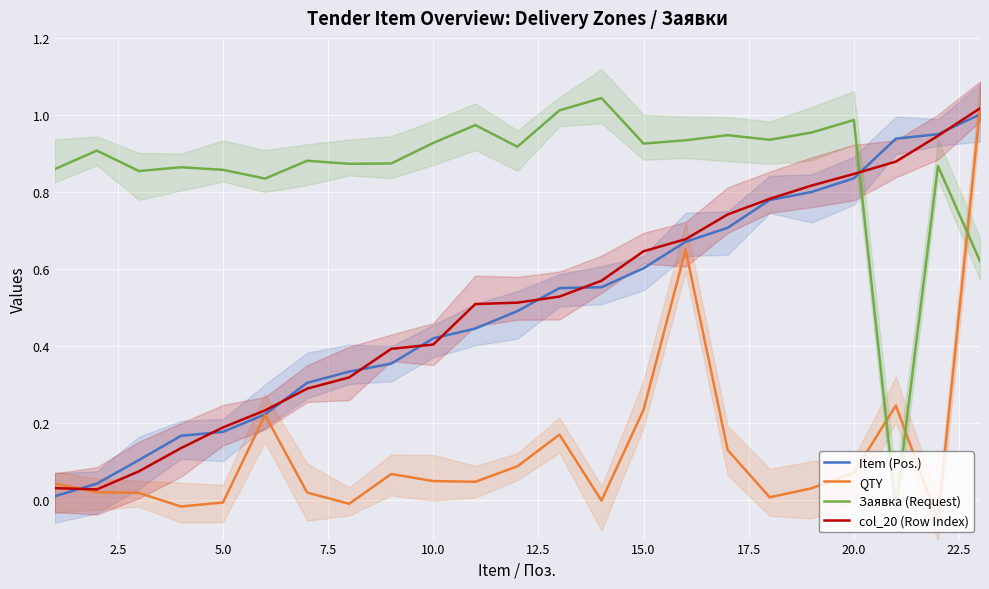

Which series has the largest range (max minus min)?

QTY